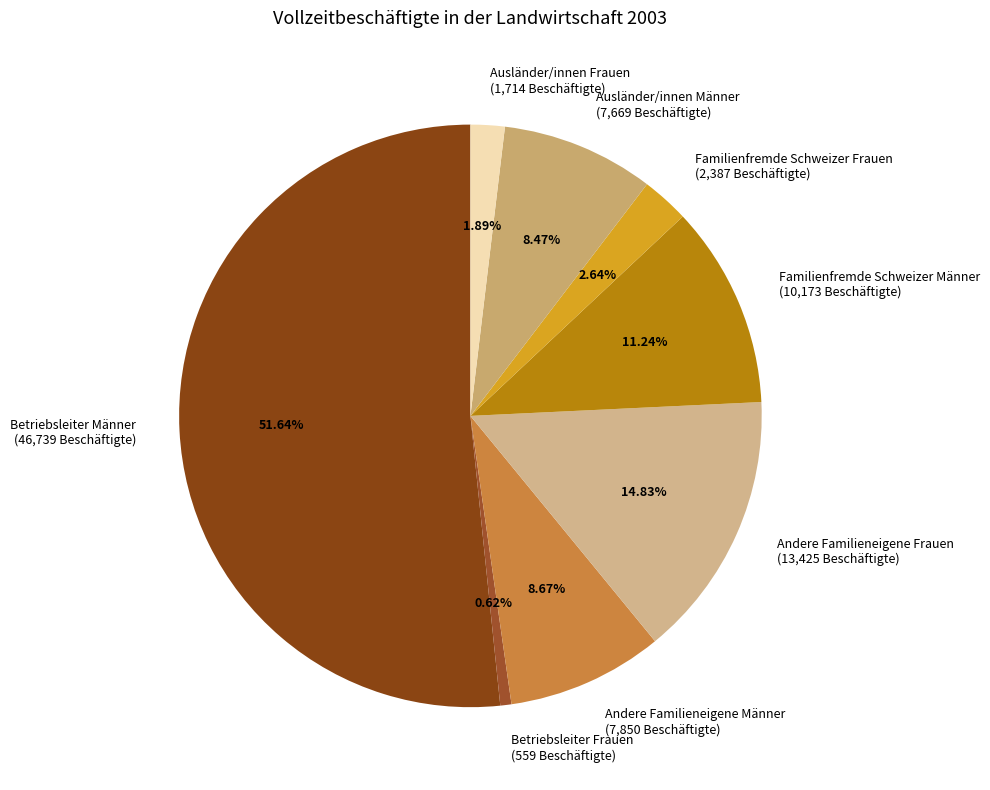

Is it true that Andere Familieneigene Frauen is 5% of the pie?

False